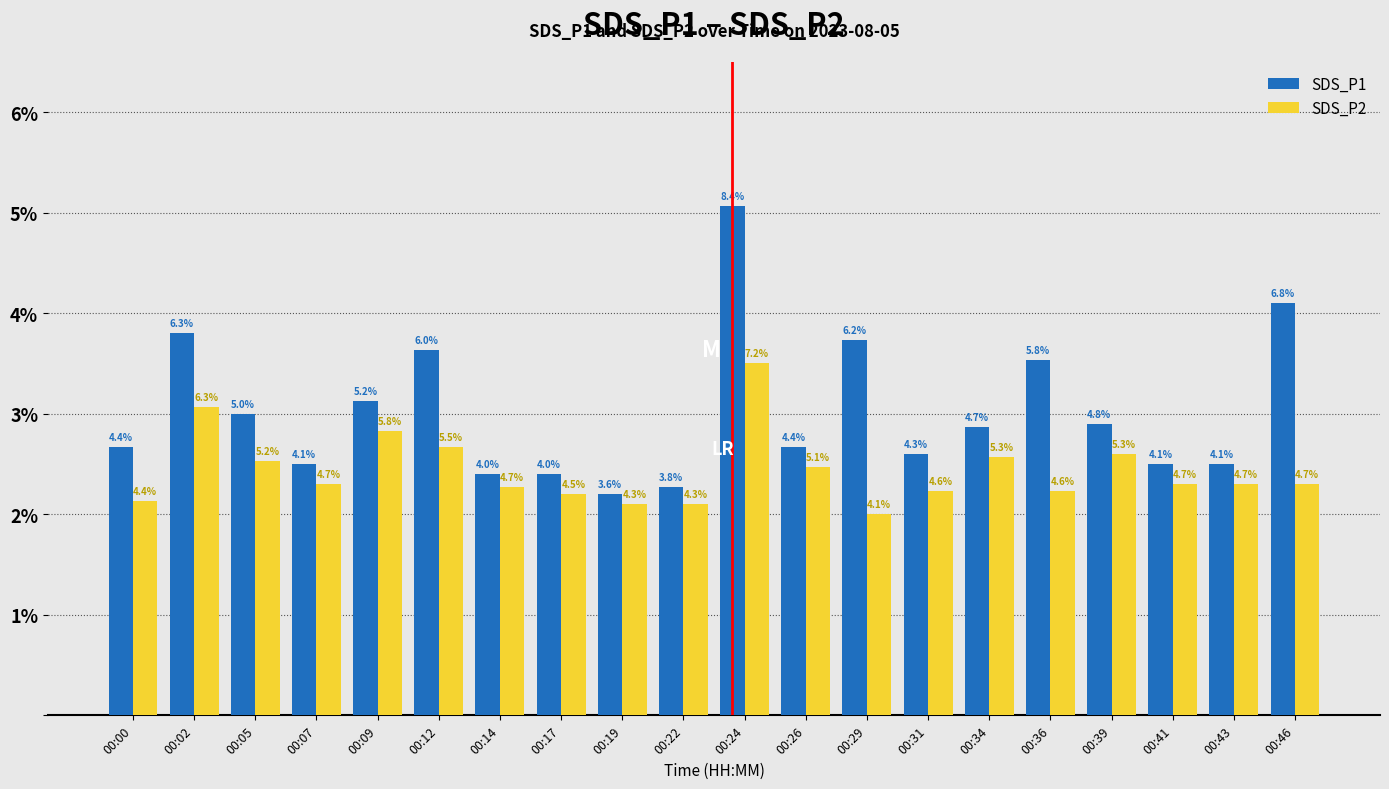

Which has a higher value, 00:02 or 00:05?

00:02